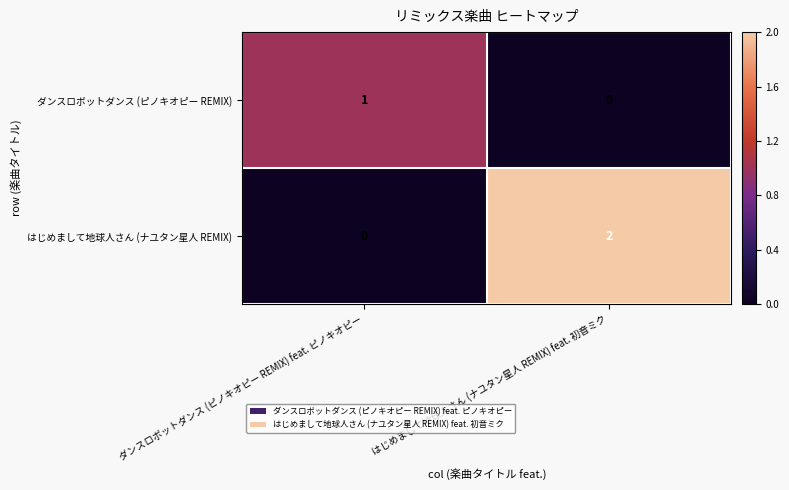

Rank the series at ダンスロボットダンス (ピノキオピー REMIX) feat. ピノキオピー from highest to lowest value.

ダンスロボットダンス (ピノキオピー REMIX), はじめまして地球人さん (ナユタン星人 REMIX)